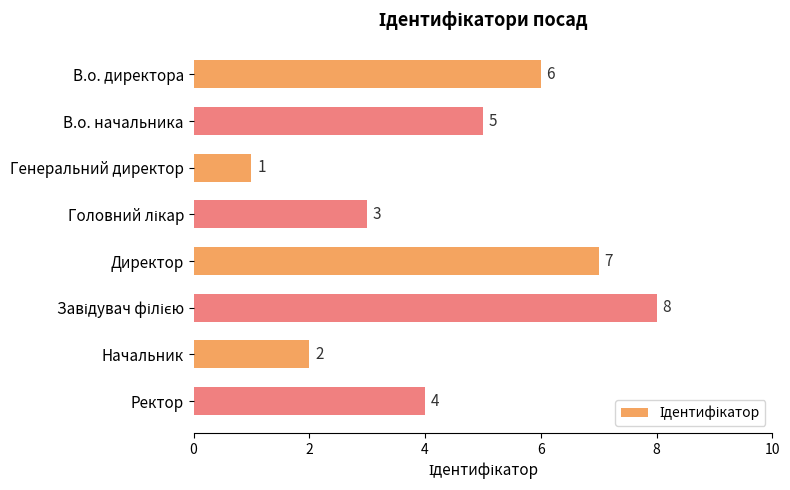

Is it true that the value at Ректор is 4?

True